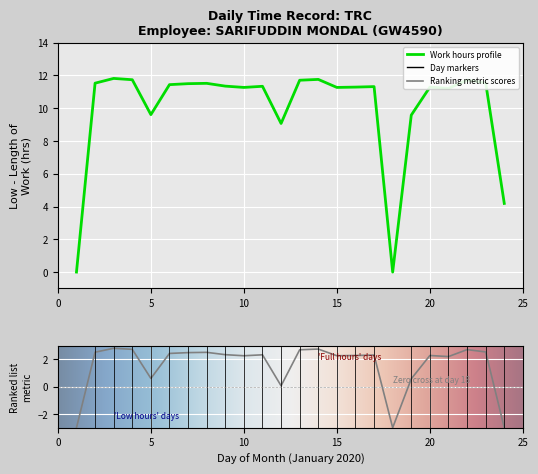

What is the change in value from 8 to 16?

-0.2